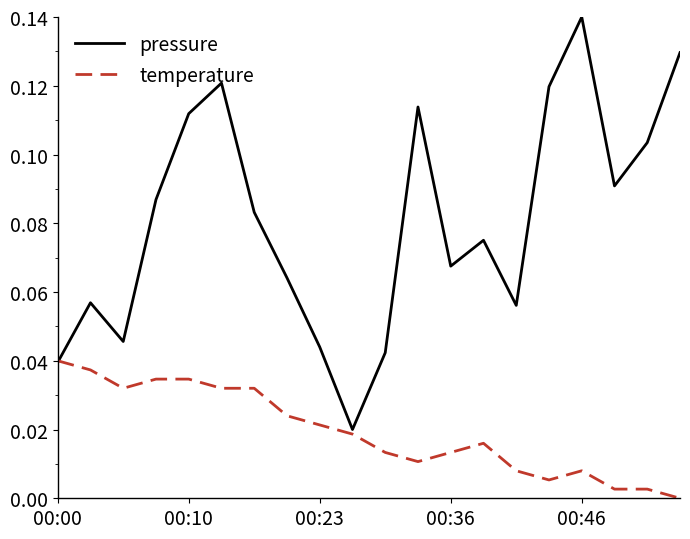

List the series in order of their overall mean, lowest first.

temperature, pressure